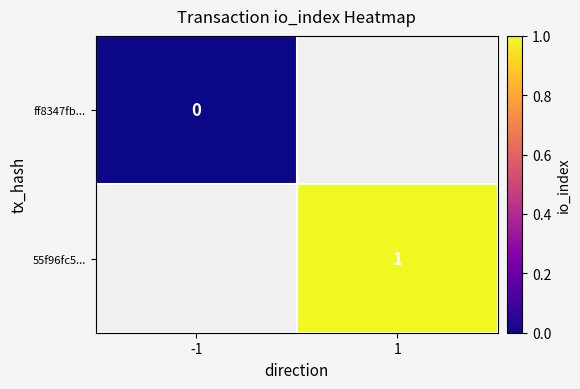

The value of 55f96fc5... at 1 is 0. True or false?

False